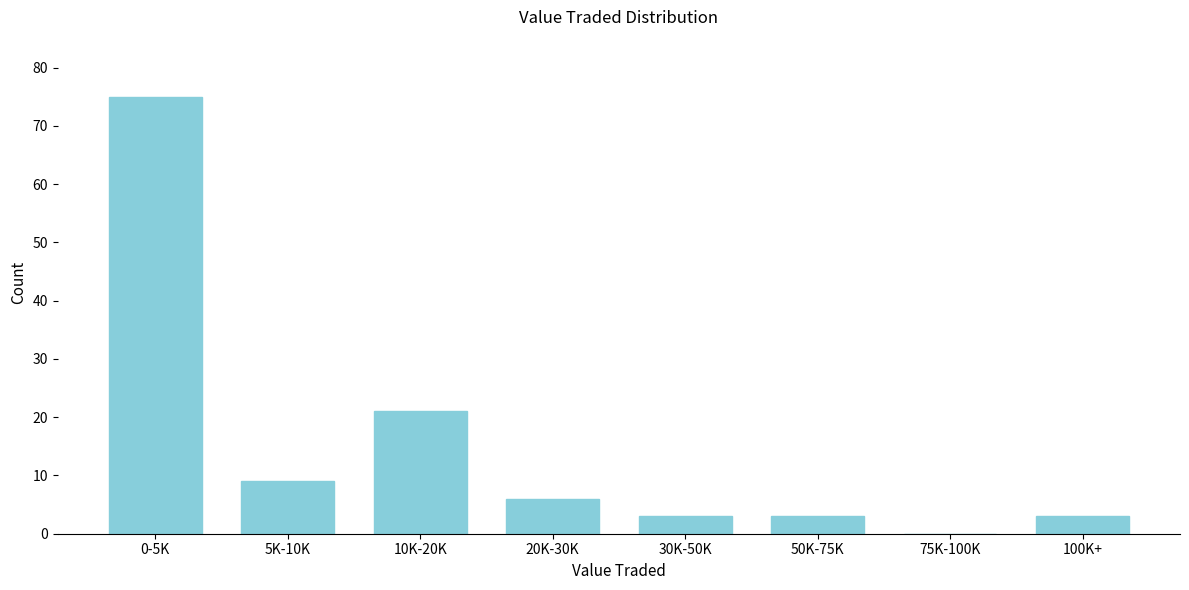

Reading left to right, what are all the values shown in this chart?

0-5K=75	5K-10K=9	10K-20K=21	20K-30K=6	30K-50K=3	50K-75K=3	75K-100K=0	100K+=3